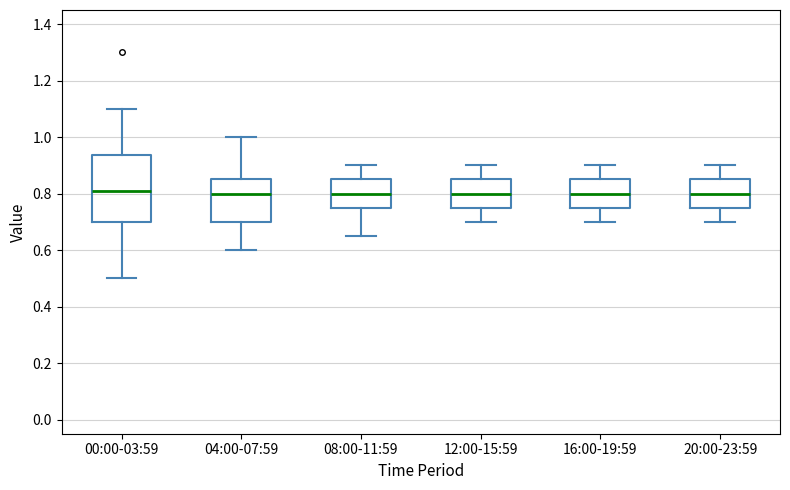

Reading left to right, read every box against the y-axis: the position of its median line, the range the box covers, and the ends of its whiskers. The values are not printed on the chart, so give them approximately, as read against the axis.

00:00-03:59: median 0.82, box 0.70 to 0.94, whiskers 0.50 to 1.10
04:00-07:59: median 0.80, box 0.70 to 0.86, whiskers 0.60 to 1.00
08:00-11:59: median 0.80, box 0.76 to 0.86, whiskers 0.66 to 0.90
12:00-15:59: median 0.80, box 0.76 to 0.86, whiskers 0.70 to 0.90
16:00-19:59: median 0.80, box 0.76 to 0.86, whiskers 0.70 to 0.90
20:00-23:59: median 0.80, box 0.76 to 0.86, whiskers 0.70 to 0.90